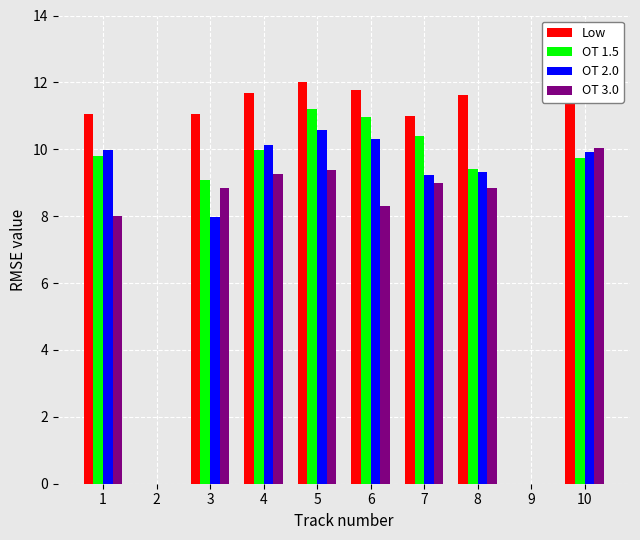

What is the total value across all series at 5?

43.2